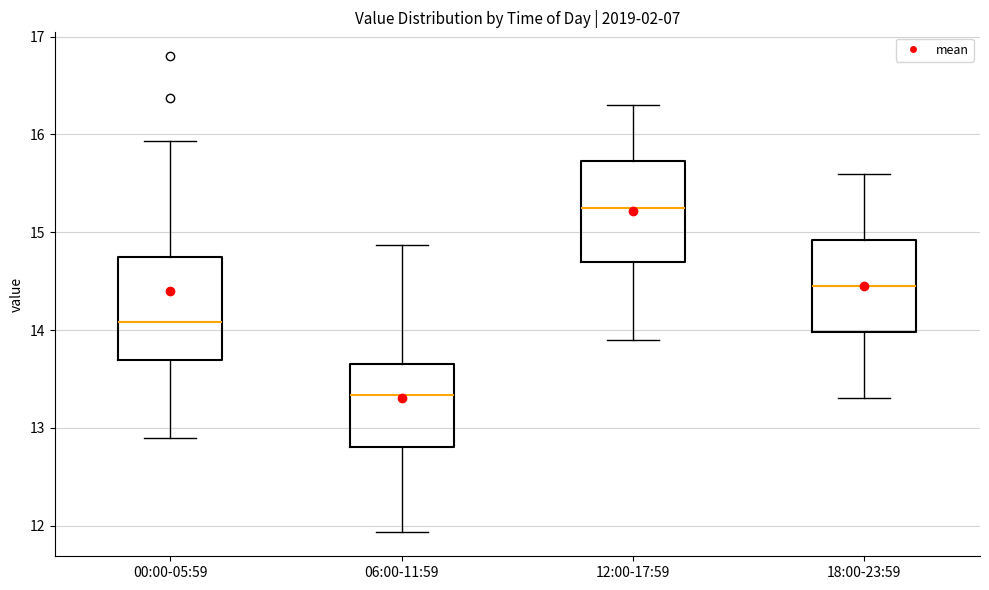

Reading left to right, read every box against the y-axis: the position of its median line, the range the box covers, and the ends of its whiskers. The values are not printed on the chart, so give them approximately, as read against the axis.

00:00-05:59: median 14.1, box 13.7 to 14.8, whiskers 12.9 to 15.9
06:00-11:59: median 13.3, box 12.8 to 13.7, whiskers 11.9 to 14.9
12:00-17:59: median 15.3, box 14.7 to 15.7, whiskers 13.9 to 16.3
18:00-23:59: median 14.5, box 14.0 to 14.9, whiskers 13.3 to 15.6